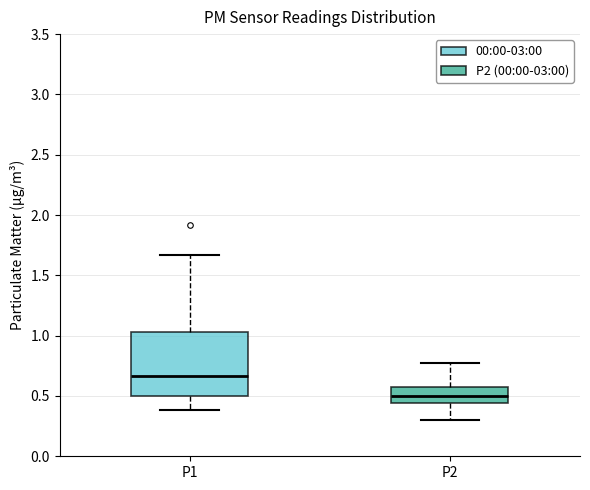

Reading left to right, transcribe this box plot: for each box, give where its median line is, the range the box spans, and where its two whiskers end, as read against the y-axis. The values are not printed on the chart, so give them approximately, as read against the axis.

P1: median 0.65, box 0.50 to 1.05, whiskers 0.40 to 1.65
P2: median 0.50, box 0.45 to 0.60, whiskers 0.30 to 0.75